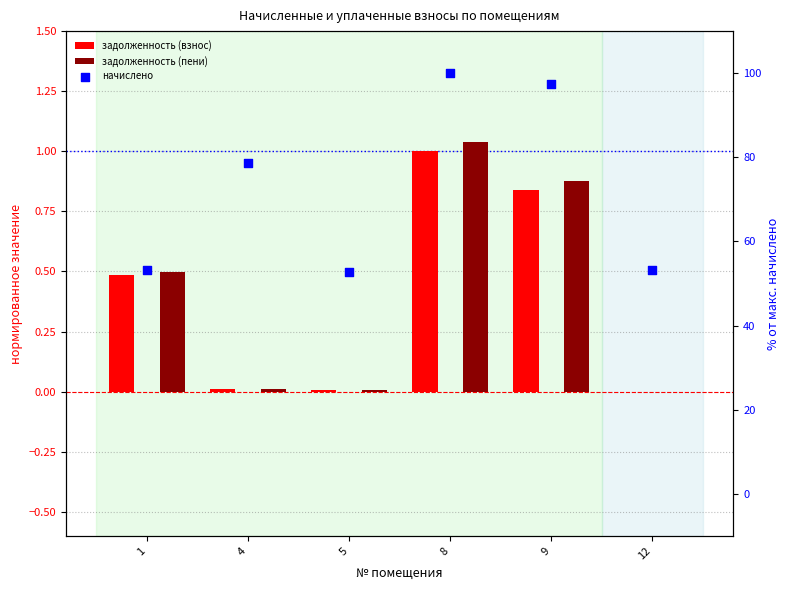

Which series contains the lowest Y value?

задолженность (взнос)